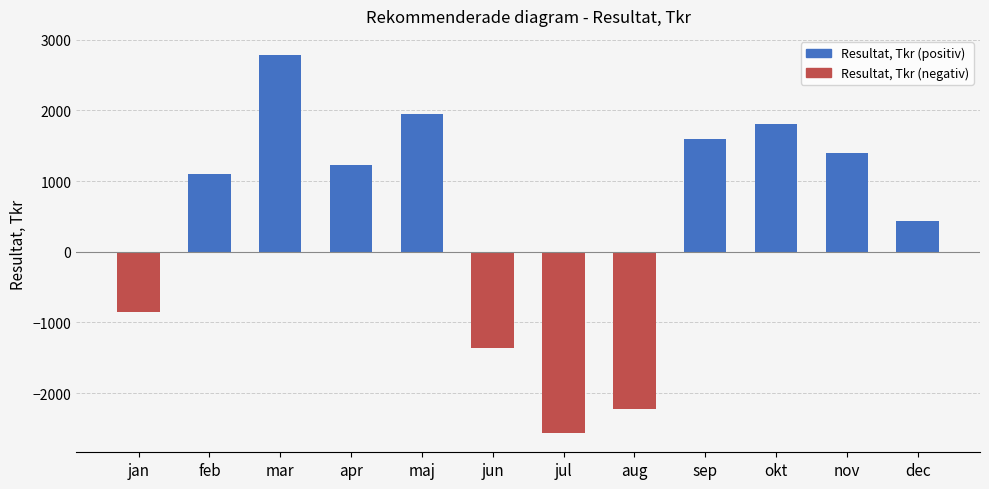

What is the average value?

442